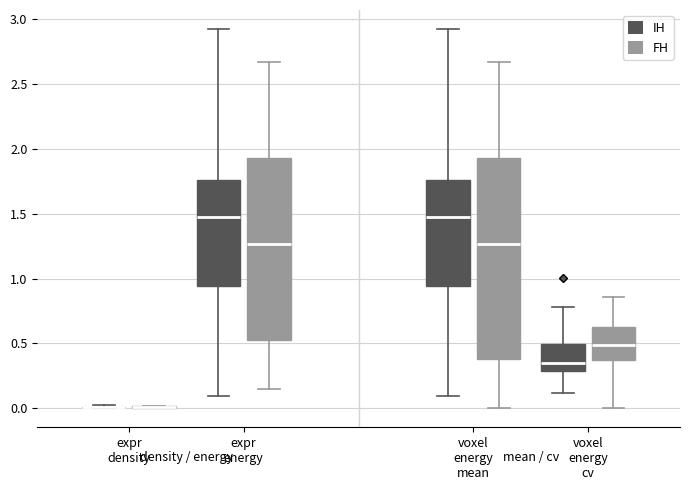

Reading left to right, read every box against the y-axis: the position of its median line, the range the box covers, and the ends of its whiskers. The values are not printed on the chart, so give them approximately, as read against the axis.

expr density (IH): box collapsed to a line at 0.00, whiskers 0.00 to 0.00
expr density (FH): box collapsed to a line at 0.00, whiskers 0.00 to 0.00
expr energy (IH): median 1.45, box 0.95 to 1.75, whiskers 0.10 to 2.90
expr energy (FH): median 1.25, box 0.50 to 1.95, whiskers 0.15 to 2.65
voxel energy mean (IH): median 1.45, box 0.95 to 1.75, whiskers 0.10 to 2.90
voxel energy mean (FH): median 1.25, box 0.40 to 1.95, whiskers 0.00 to 2.65
voxel energy cv (IH): median 0.35, box 0.30 to 0.50, whiskers 0.10 to 0.80
voxel energy cv (FH): median 0.50, box 0.35 to 0.65, whiskers 0.00 to 0.85